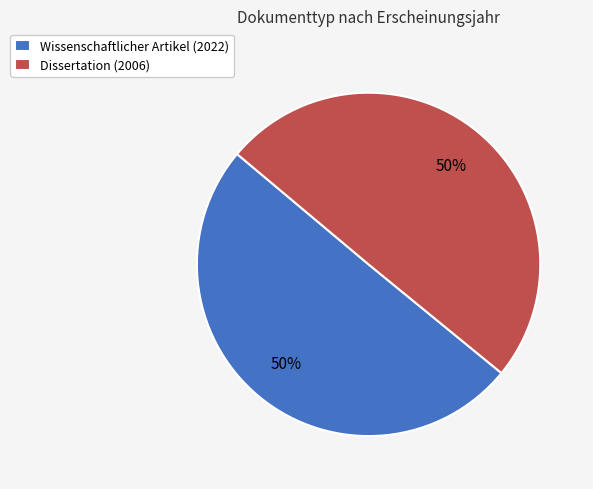

To the nearest percent, what percentage of the pie is Wissenschaftlicher Artikel (2022)?

50%